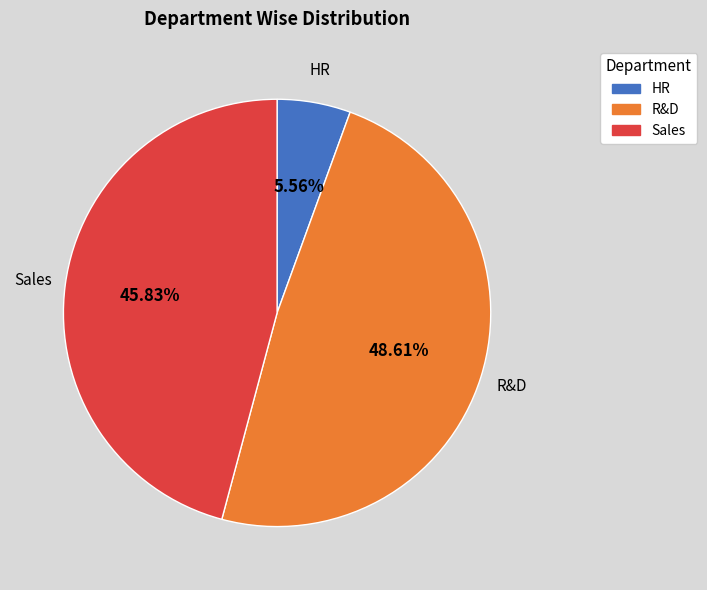

Is there any slice that represents more than half of the pie?

No